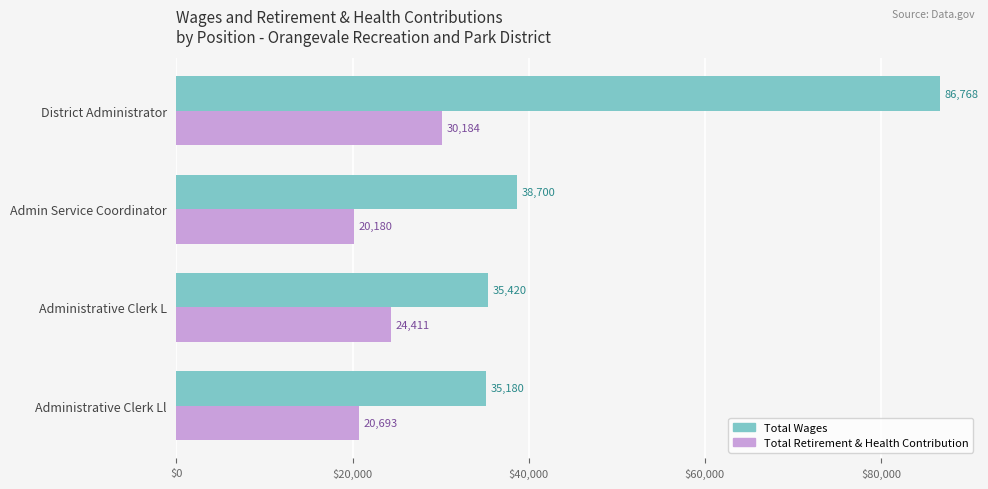

What is the sum of all Total Retirement & Health Contribution values?

95468